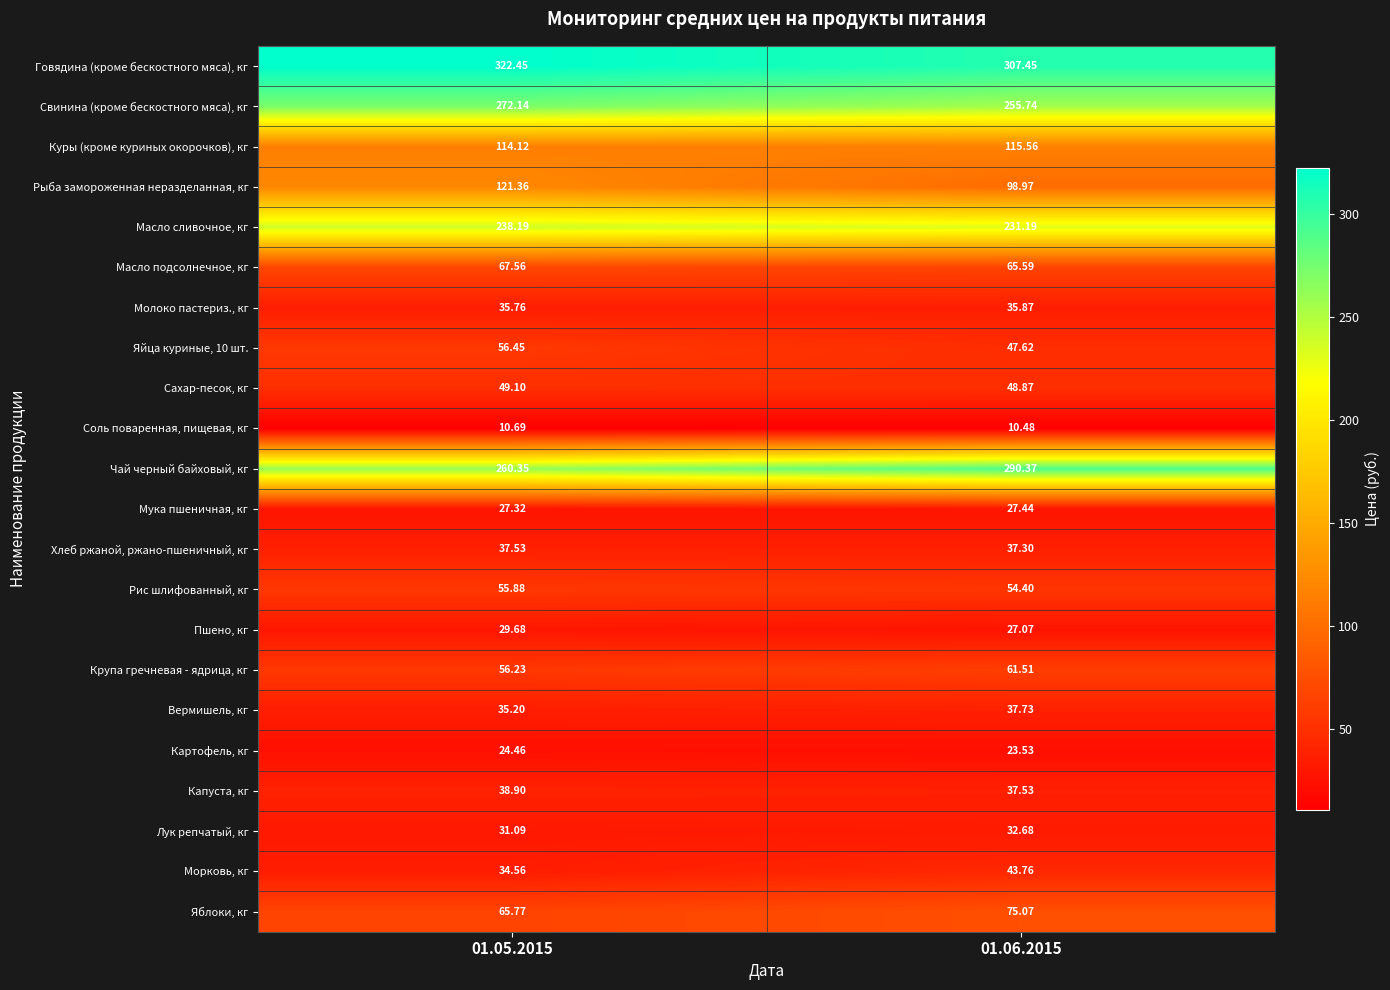

What is the total value across all series at 01.05.2015?

1984.8